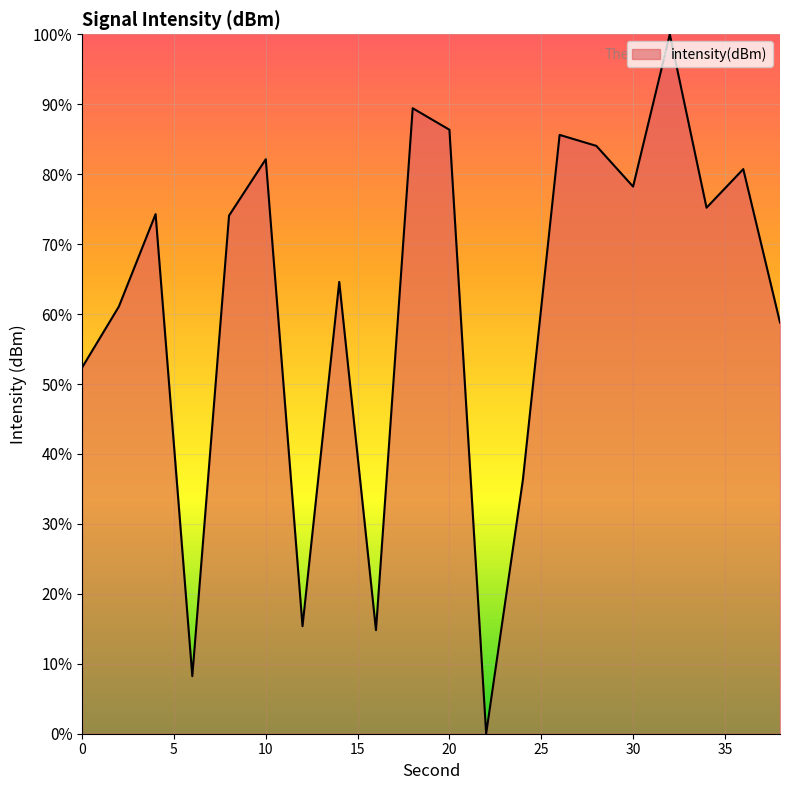

What is the difference between the maximum and minimum values?

100.0